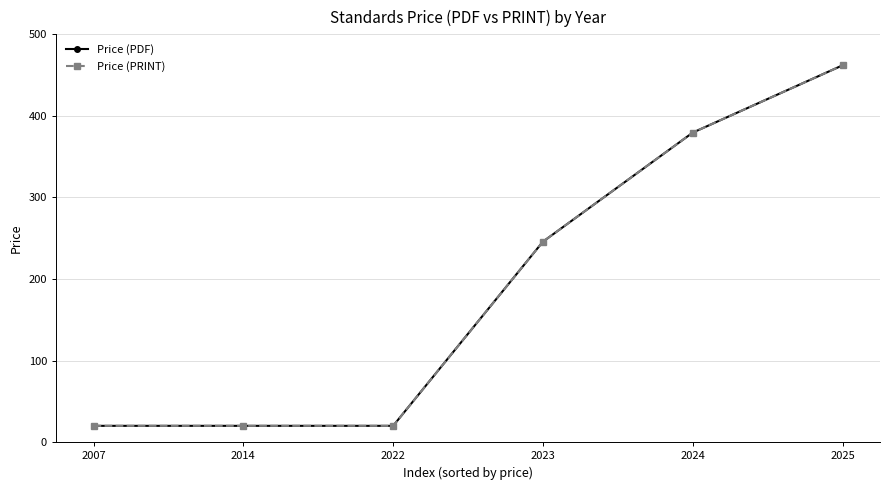

What is the difference between the Price (PDF) values at 2024 and 2014?

359.5